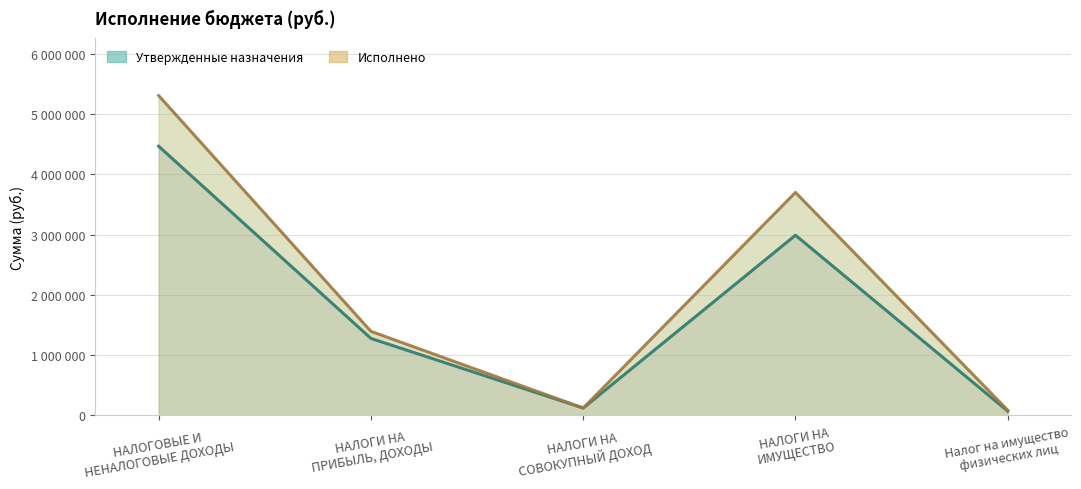

Which series has the largest total across all categories?

Исполнено